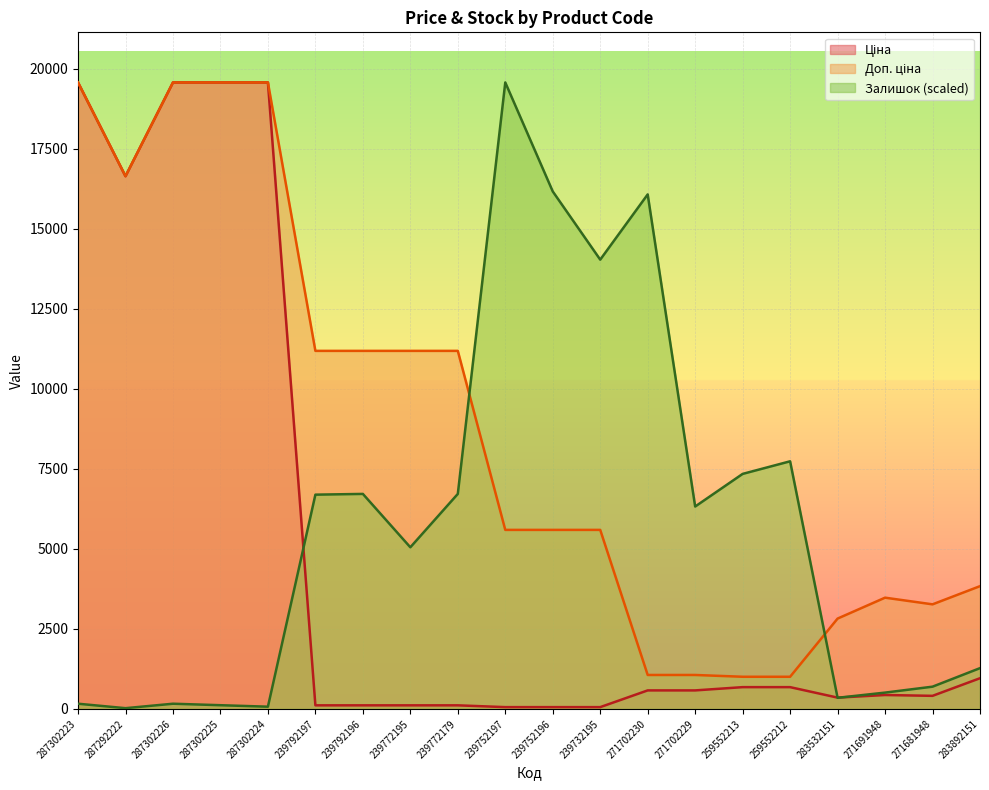

True or false: Доп. ціна has a value of 11182.0 at 239772195.

True